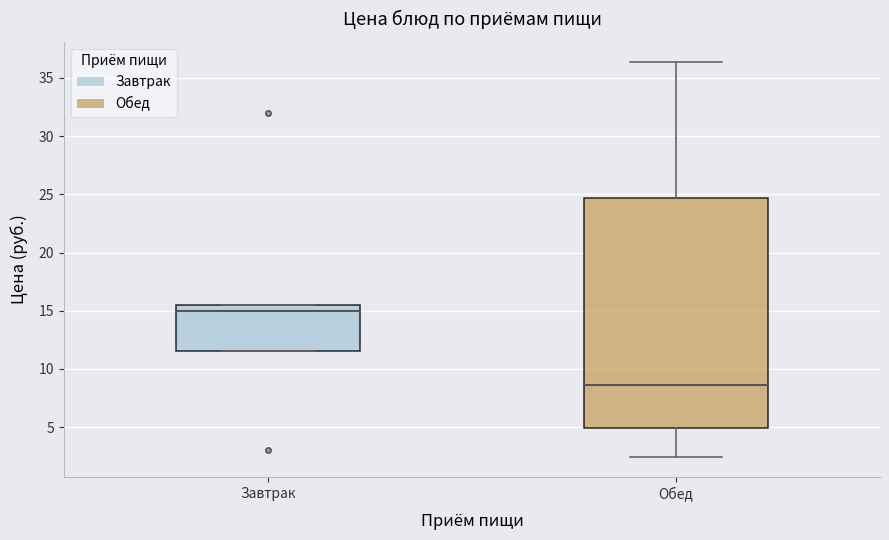

Which box has the highest median line?

Завтрак